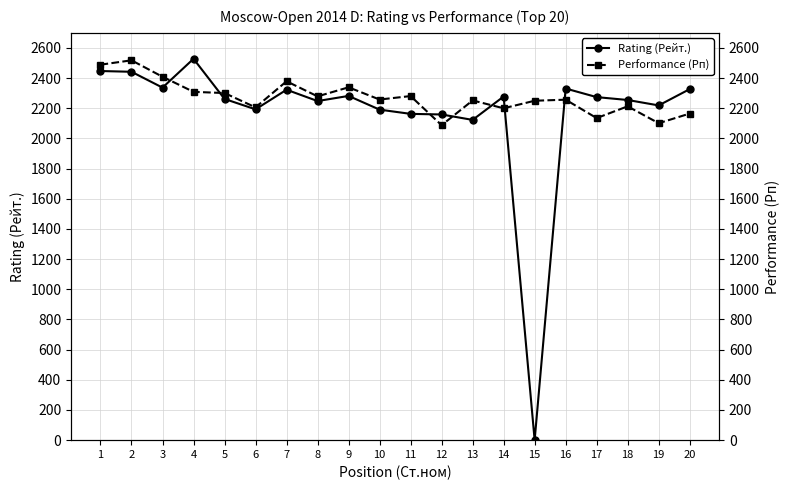

What is the sum of all Rating (Рейт.) values?

43382